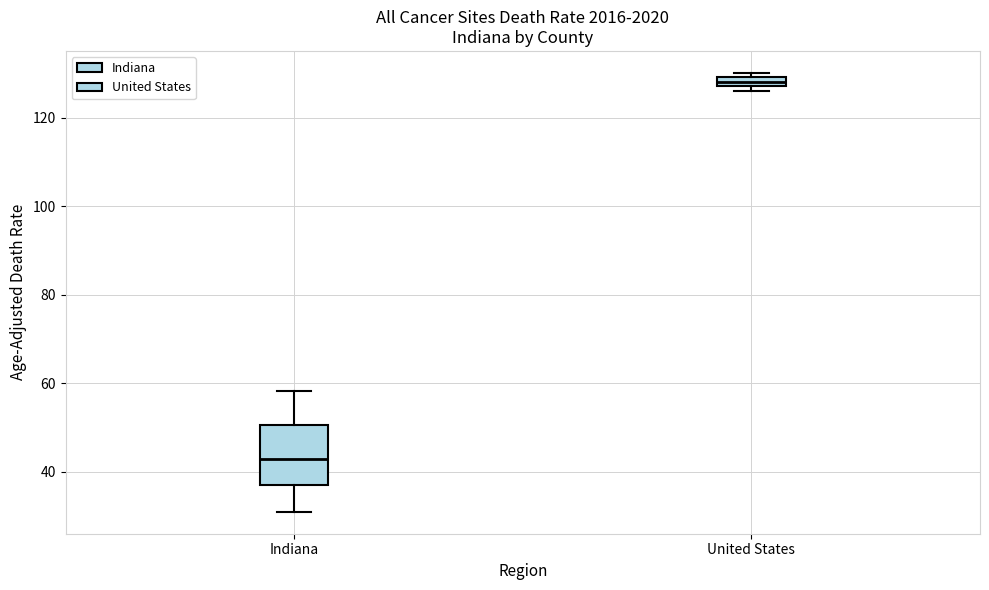

Which box has the lowest median line?

Indiana